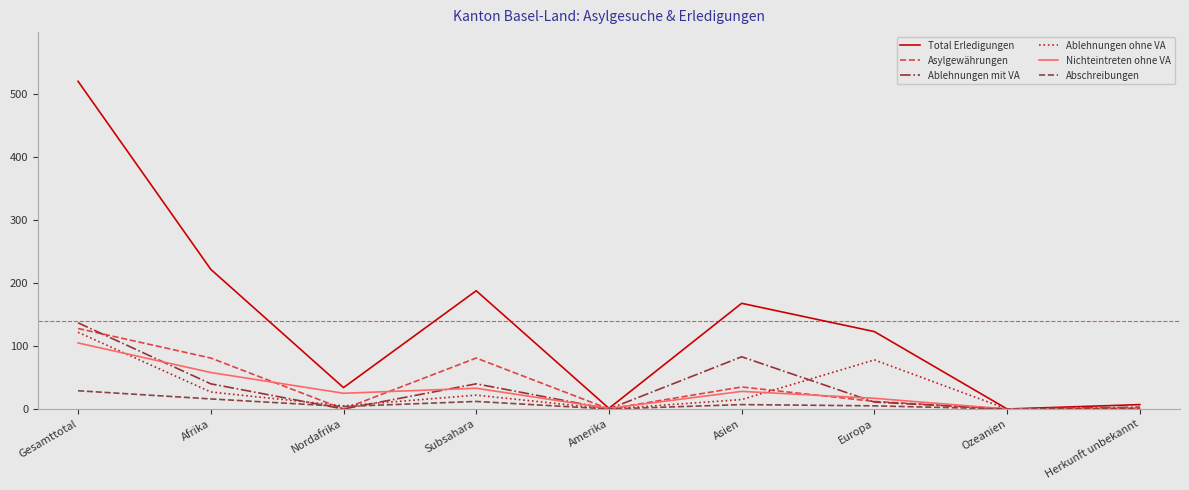

What position from the left is Asien?

6